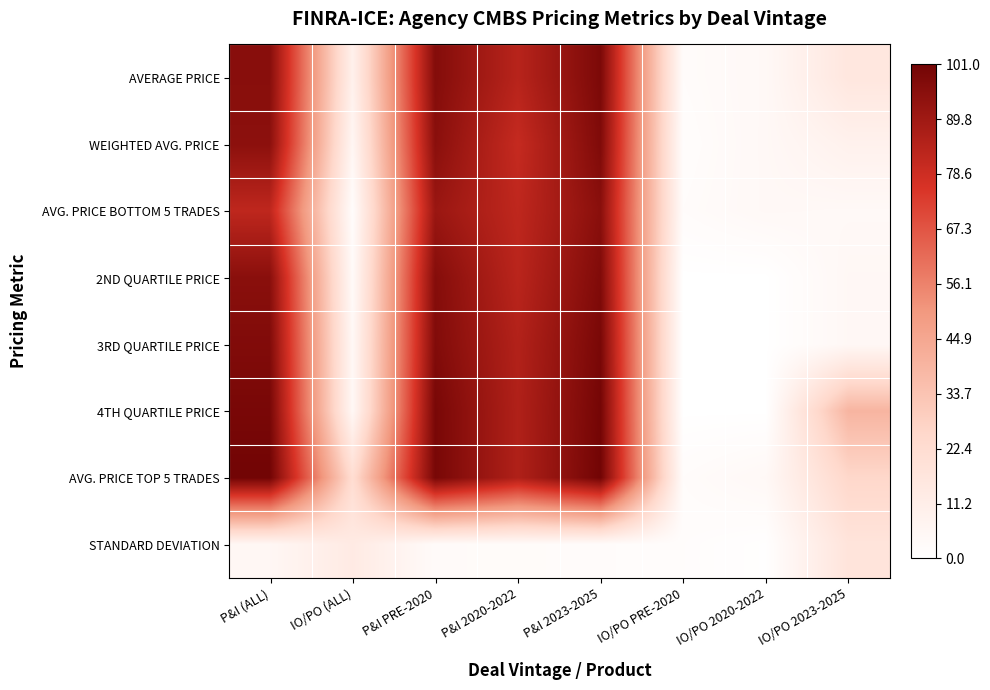

Which has a higher value, P&I PRE-2020 or IO/PO PRE-2020?

P&I PRE-2020